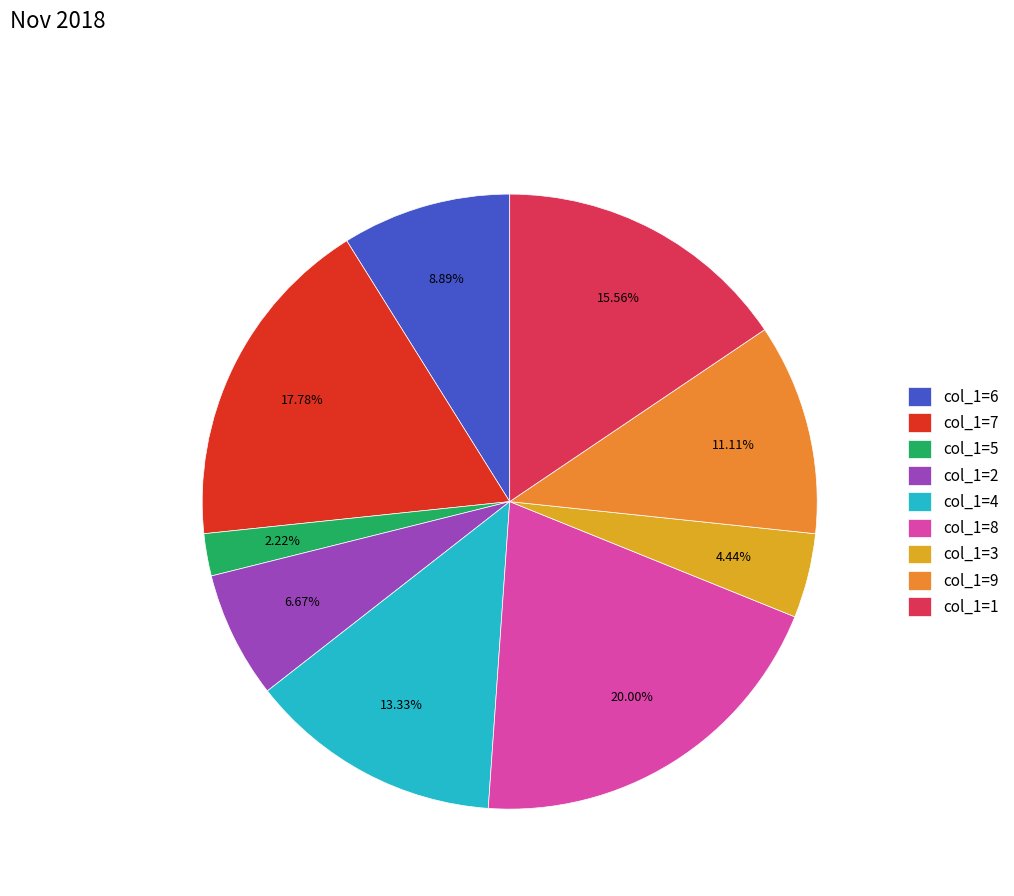

Combined, do col_1=1 and col_1=7 account for over 50%?

No